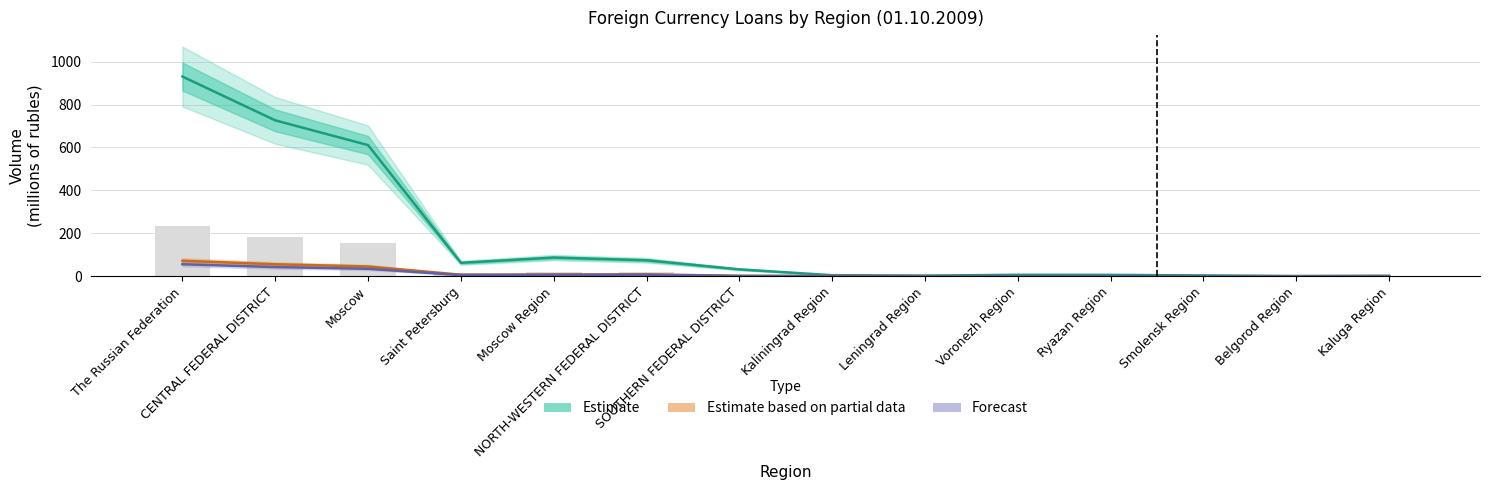

At Smolensk Region, list the series in order from smallest to largest.

Estimate based on partial data, Forecast, Estimate